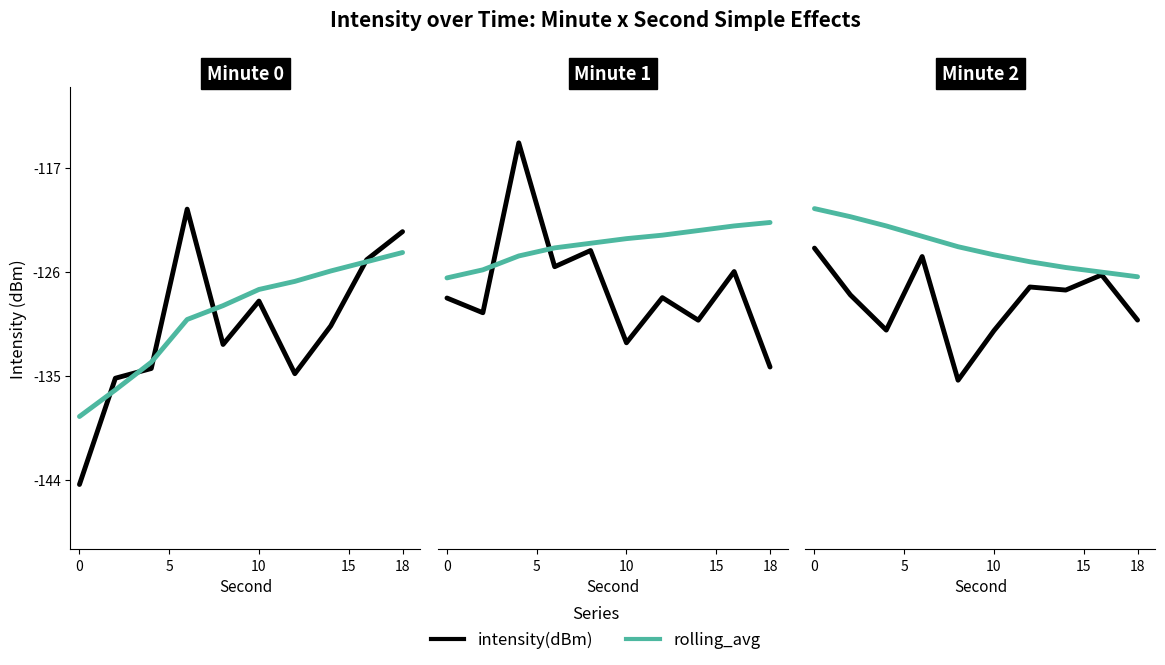

Count the number of categories in the chart.

10